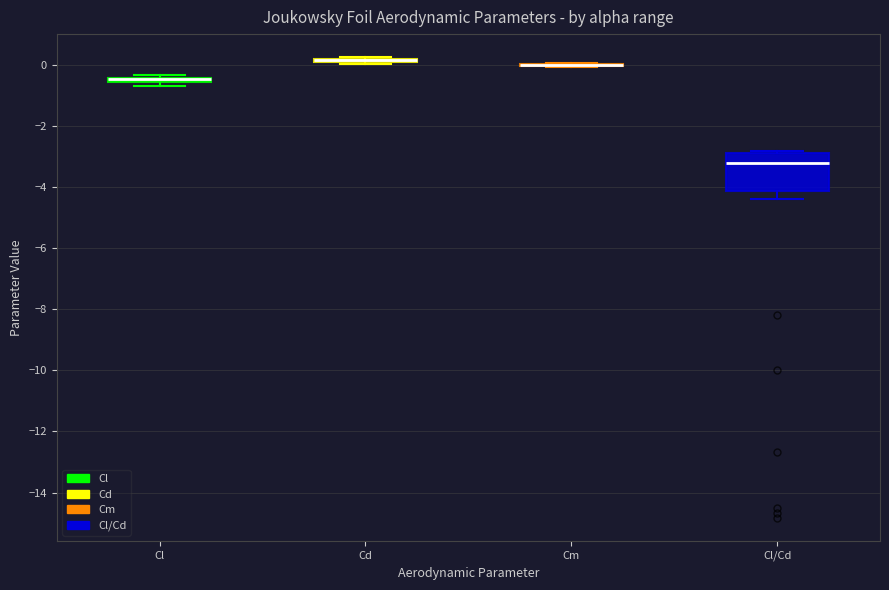

Where is the lower edge of the box for Cl on the y-axis? The values are not printed on the chart, so give them approximately, as read against the axis.

-0.6